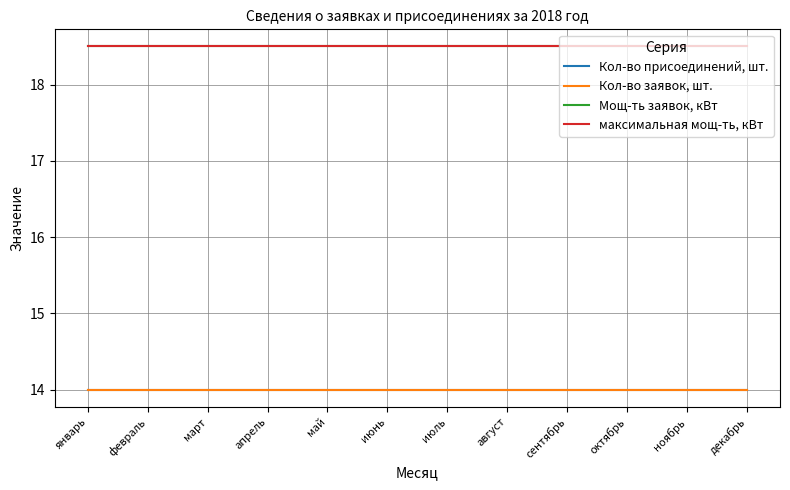

Is the value of Кол-во заявок, шт. at декабрь greater than the value of максимальная мощ-ть, кВт at март?

No